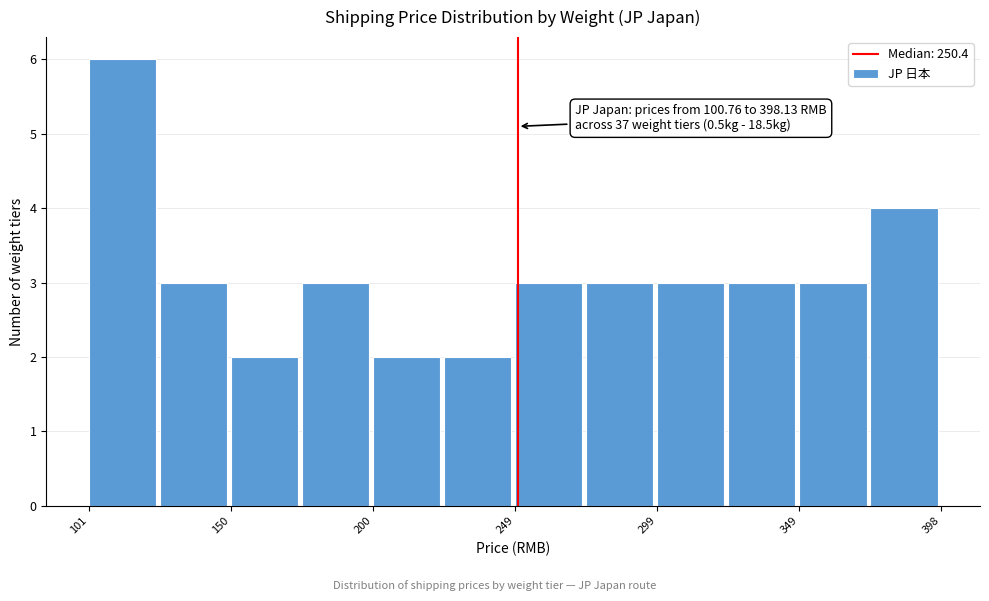

Which range on the x-axis has the tallest bar?

100 to 125